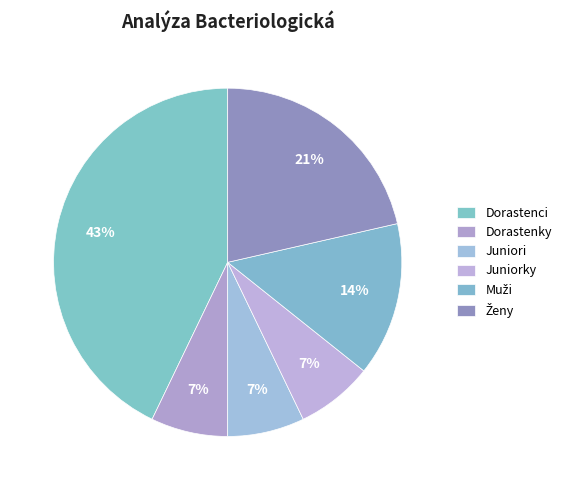

How many segments does this pie chart have?

6